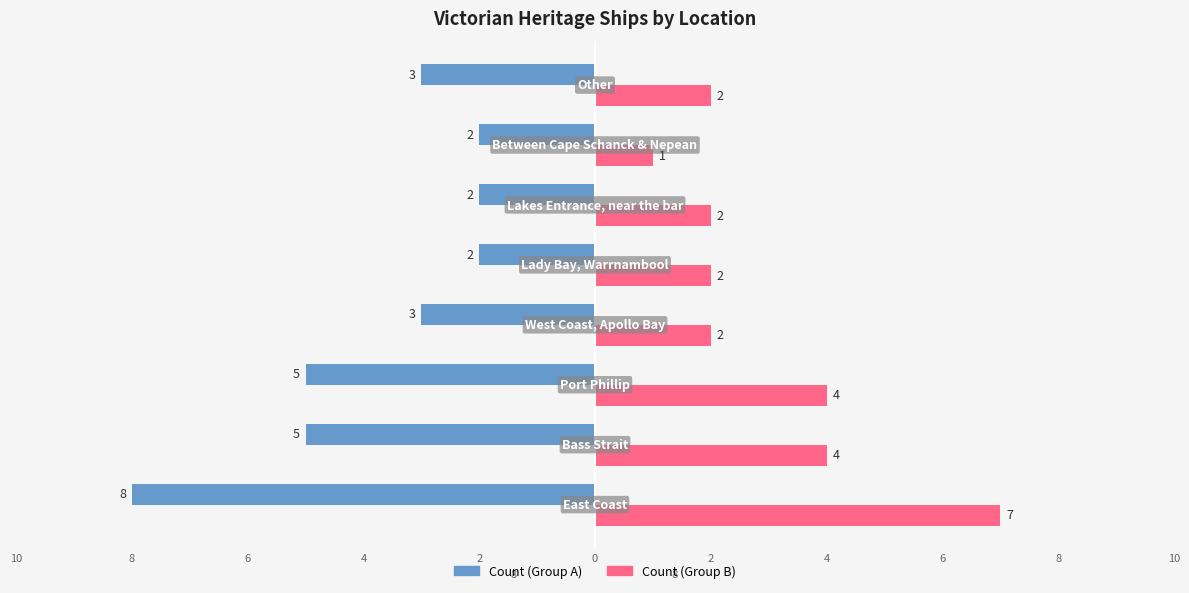

What are all the series names shown in the legend?

Count (Group A), Count (Group B)